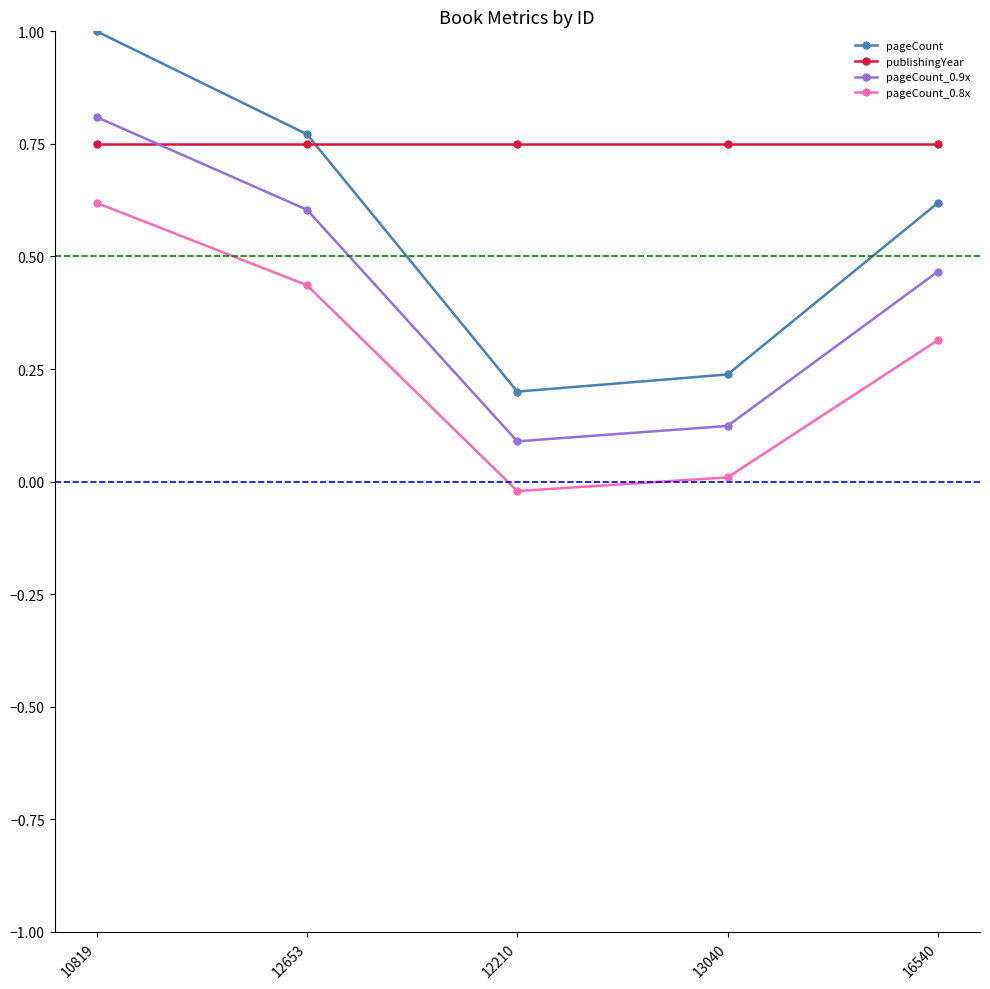

What is the sum of the publishingYear values at 13040 and 12210?

1.5